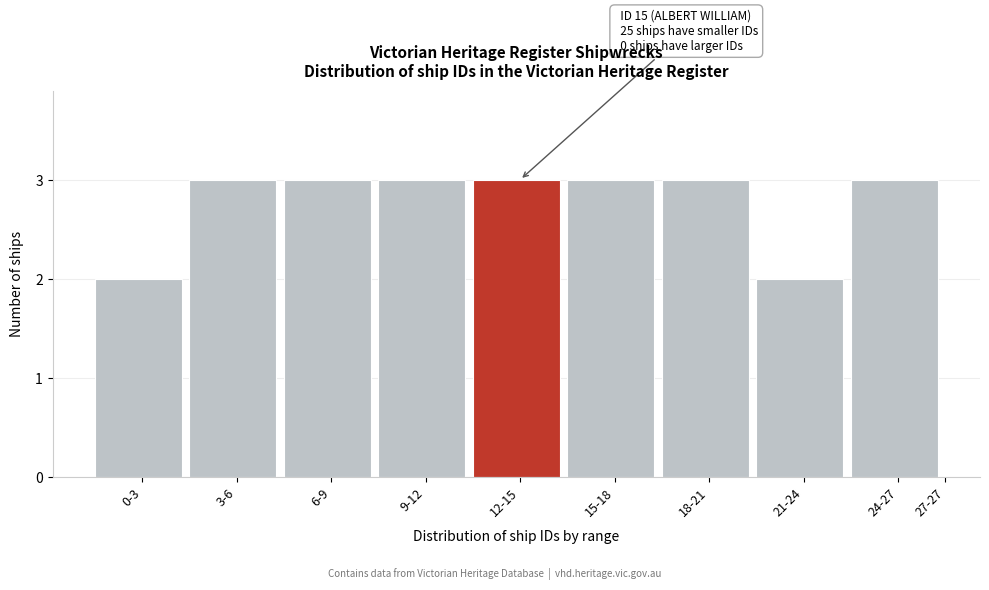

Reading left to right, extract all data points from this chart.

0-3=2	3-6=3	6-9=3	9-12=3	12-15=3	15-18=3	18-21=3	21-24=2	24-27=3	27-27=0